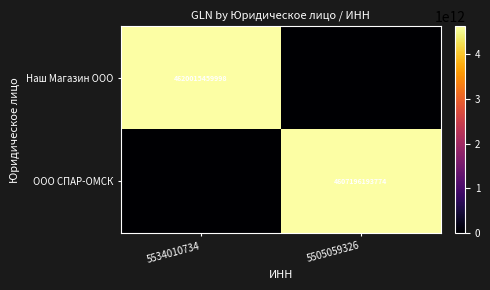

The value of ООО СПАР-ОМСК at 5505059326 is 2310744183781. True or false?

False